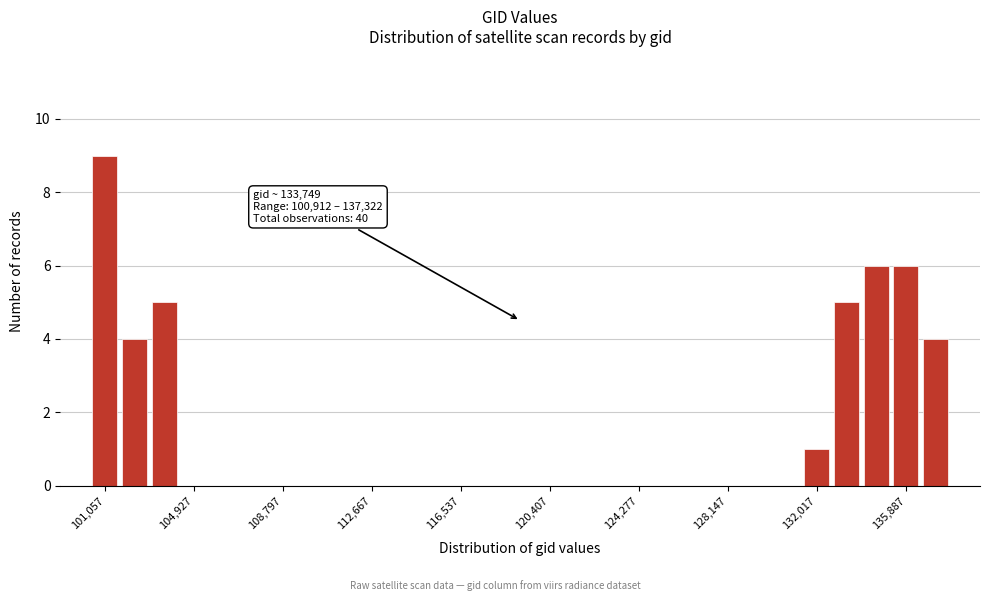

Around what value on the x-axis is the tallest bar? Give the approximate position of its centre, as read against the axis.

101000